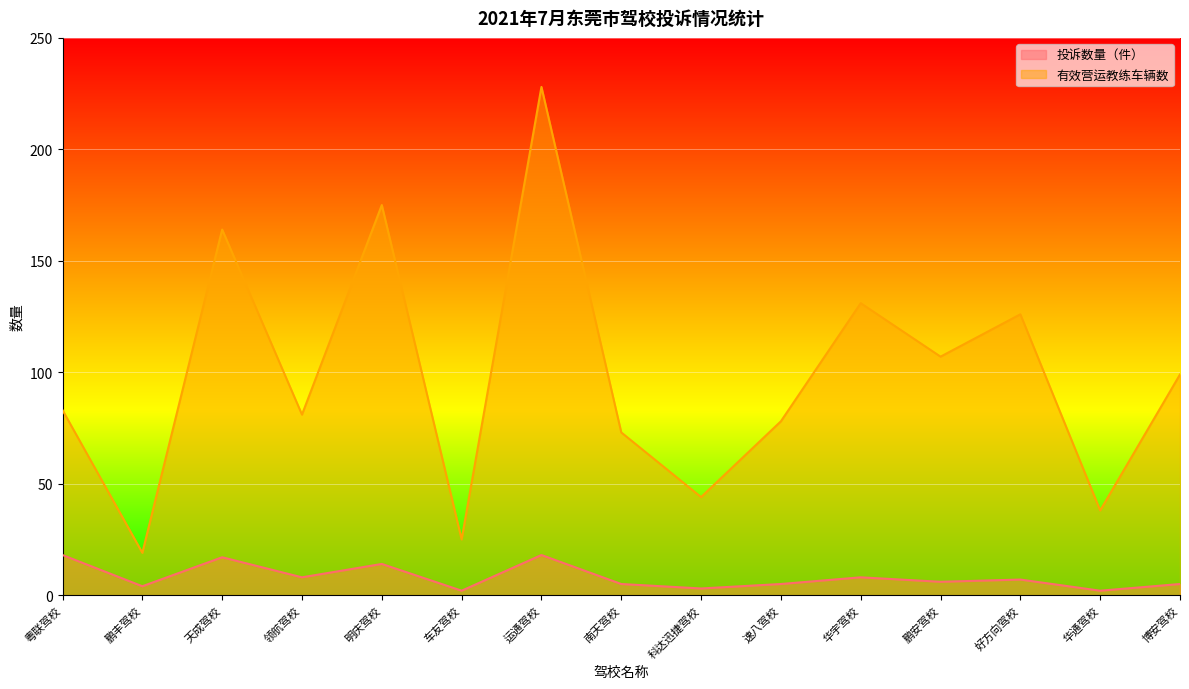

True or false: 投诉数量（件） and 有效营运教练车辆数 cross at least once.

False